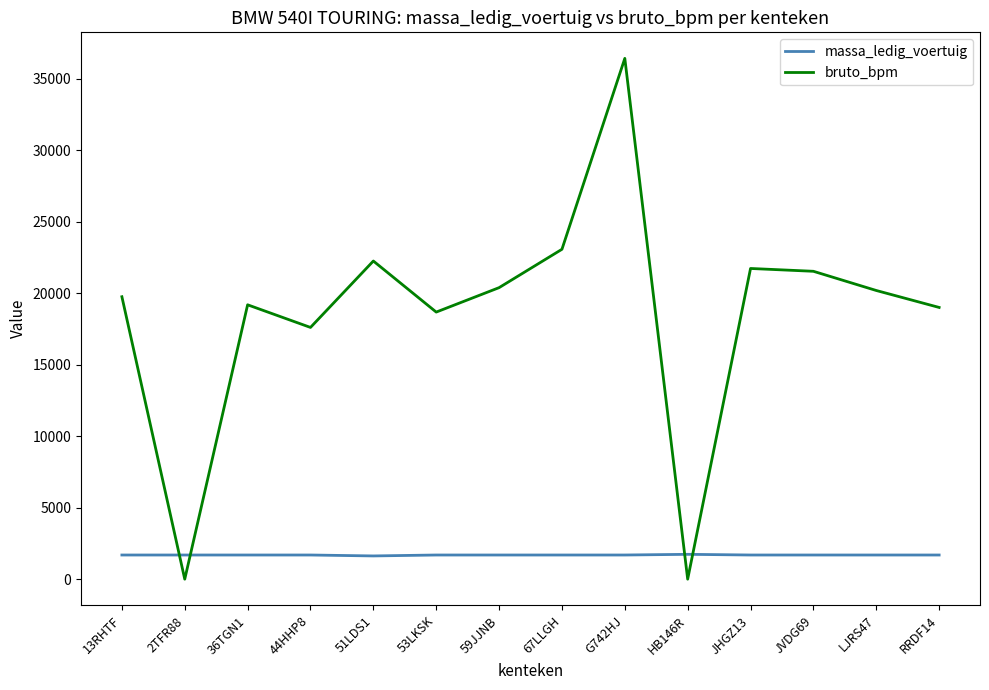

True or false: bruto_bpm has more than 0 interior local peaks.

True